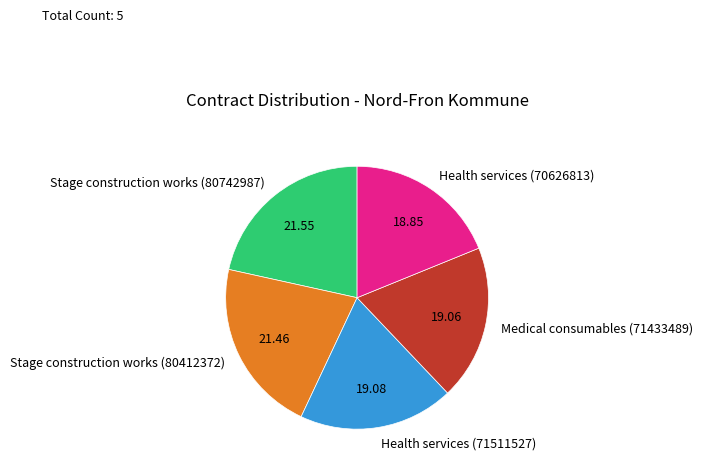

Count the number of slices in the pie.

5